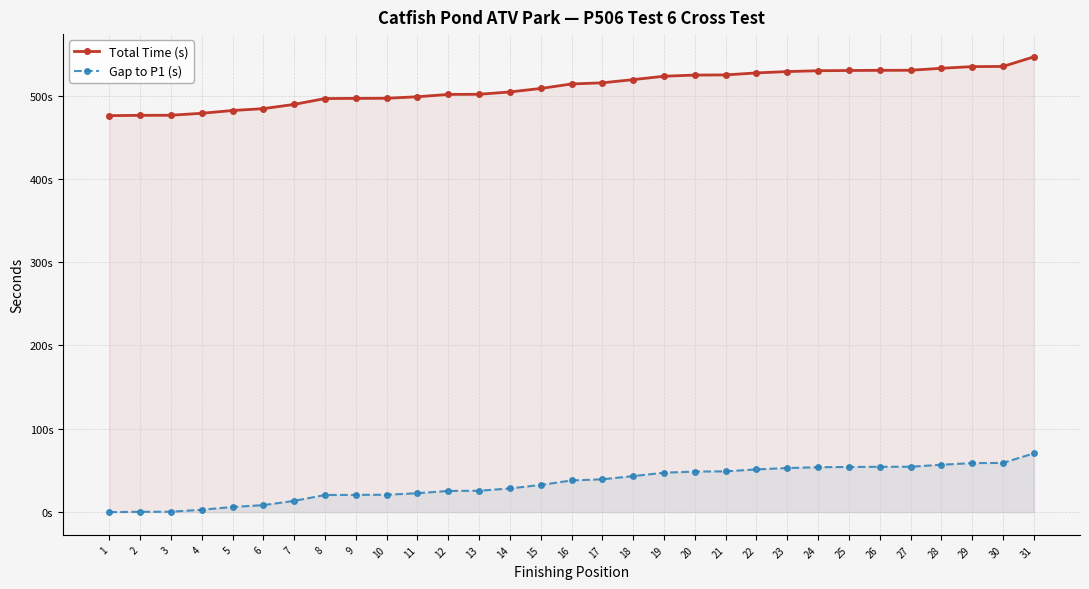

Reading left to right, transcribe all the data shown in this chart.

Total Time (s): 475.9	476.3	476.4	478.7	482.1	484.3	489.4	496.4	496.6	496.8	498.6	501.3	501.5	504.3	508.5	513.9	515.3	519.1	523.2	524.6	524.8	527.2	528.8	529.8	530.1	530.3	530.4	532.8	534.8	534.9	546.4
Gap to P1 (s): 0.0	0.4	0.5	2.8	6.2	8.4	13.5	20.5	20.7	20.9	22.7	25.4	25.6	28.4	32.6	38.0	39.4	43.2	47.3	48.7	48.9	51.3	52.9	53.9	54.2	54.4	54.5	56.8	58.9	59.0	70.5